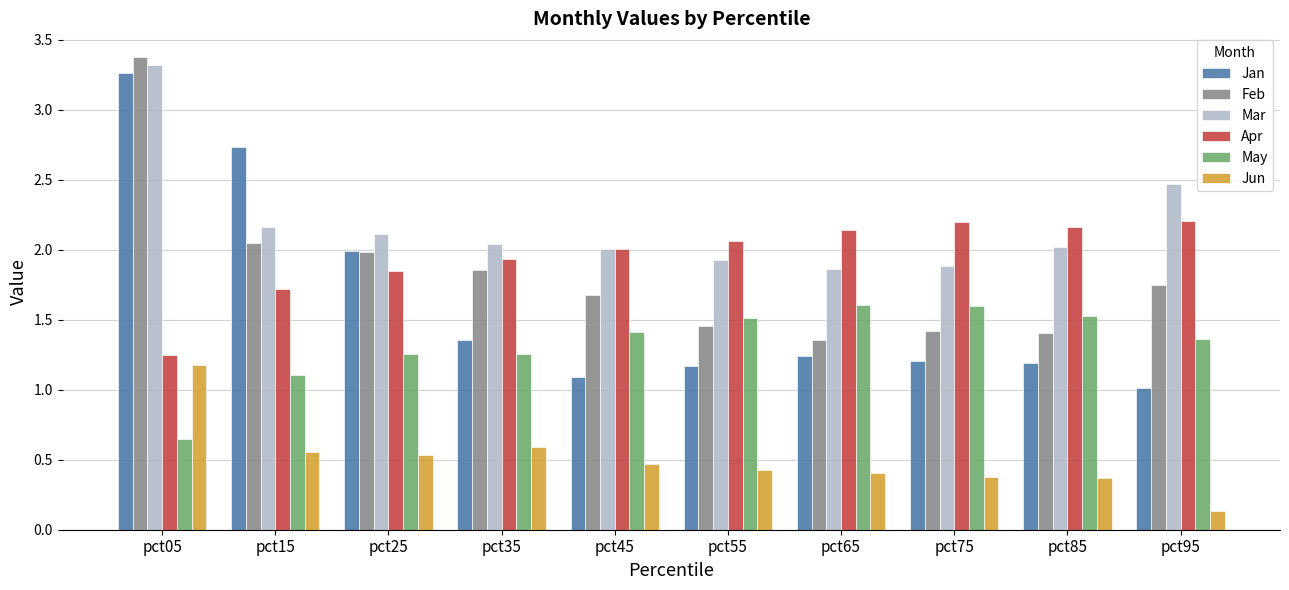

Rank the series by their maximum value, from lowest to highest.

Jun, May, Apr, Jan, Mar, Feb